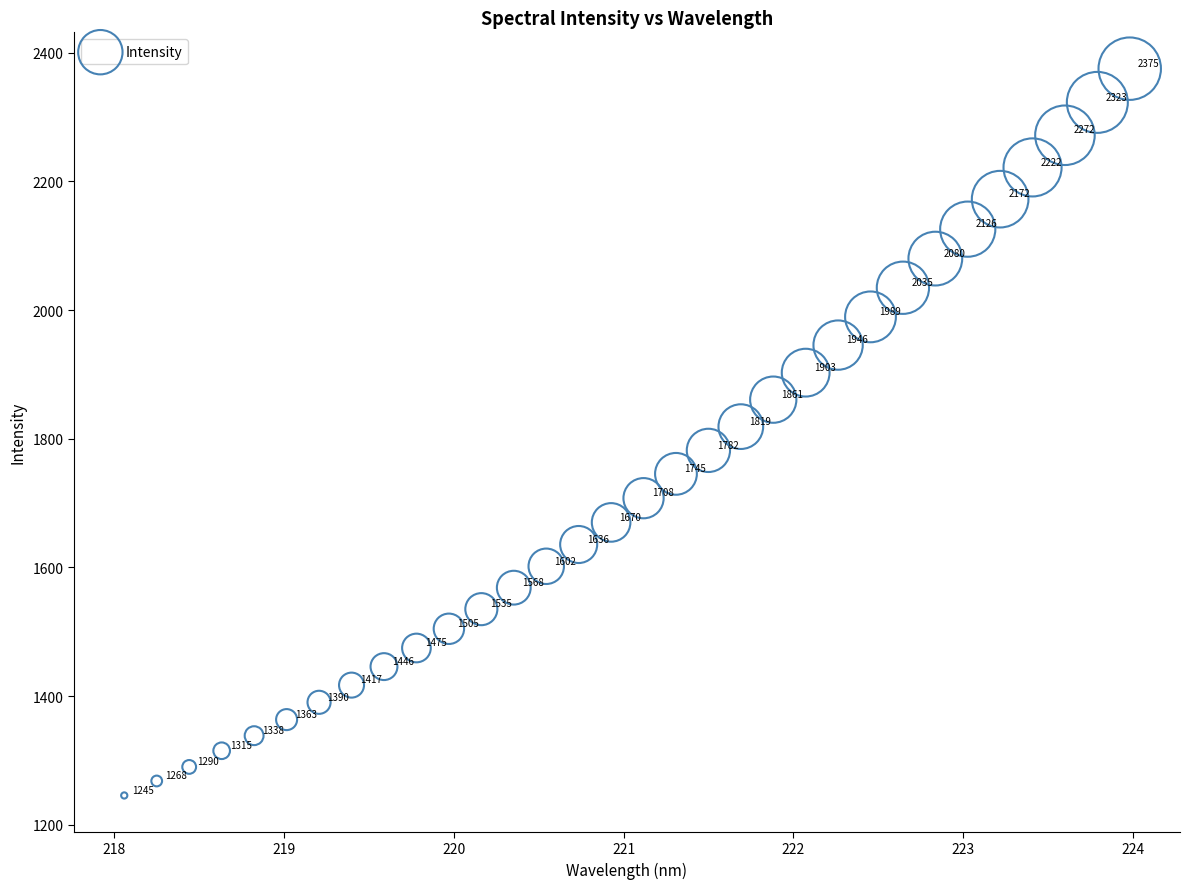

What is the range of X values (max minus min)?

5.9